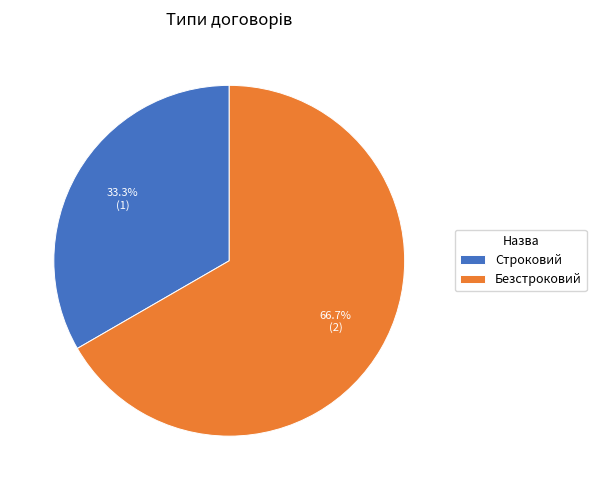

Do Строковий and Безстроковий together represent more than half of the pie?

Yes